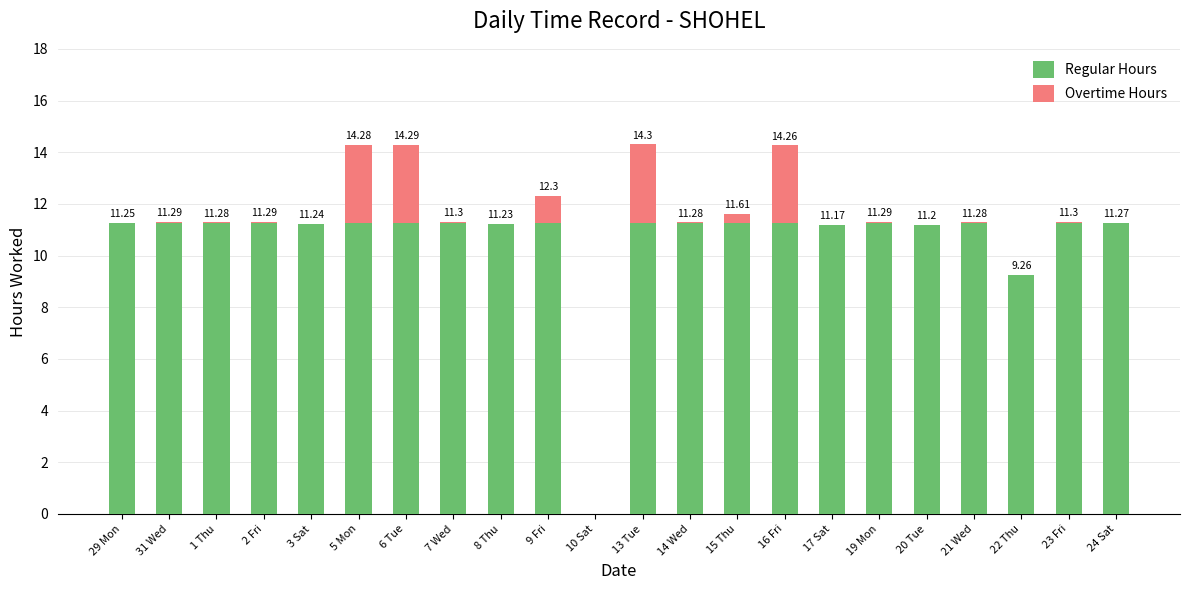

What is the average value of the Regular Hours series?

10.6